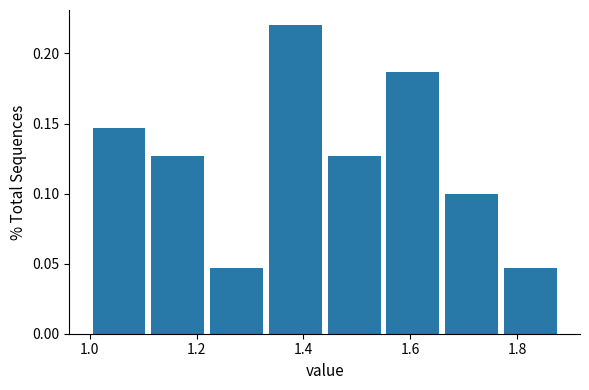

What is the height of the bar covering 1.77 to 1.88 on the x-axis? Neither the bar edges nor the heights are printed on the chart, so give them approximately, as read against the axes.

0.045